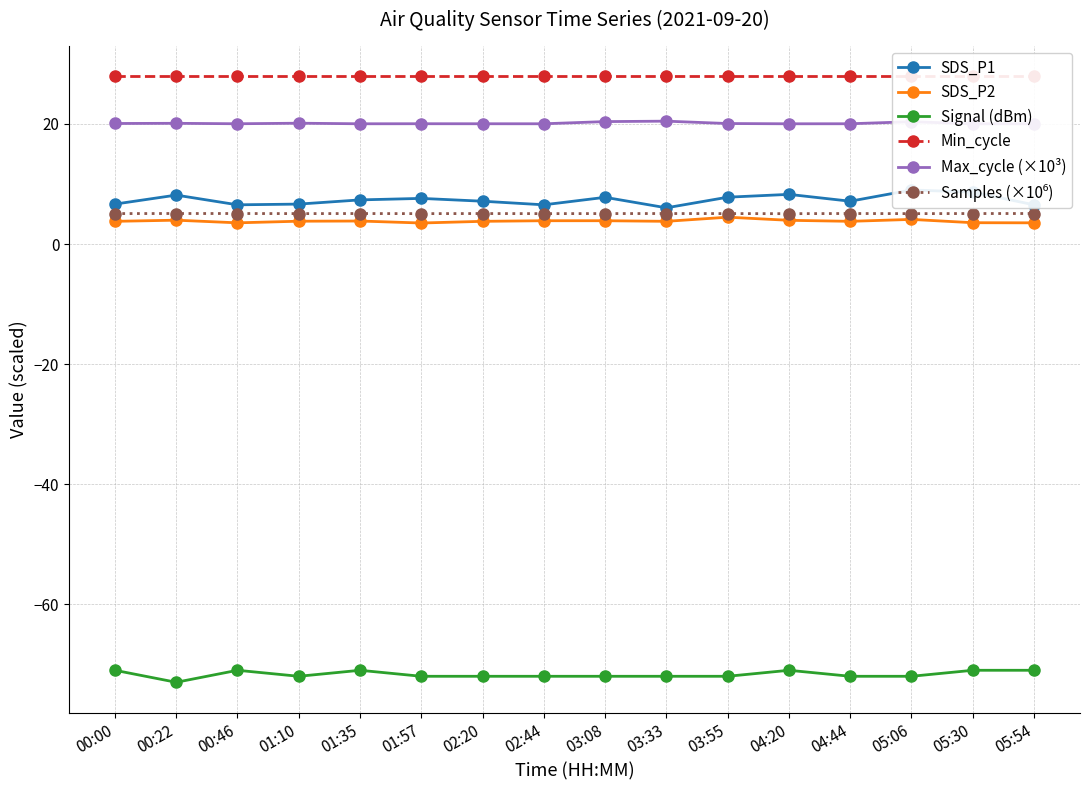

At which category does the chart reach its peak across all series?

00:00